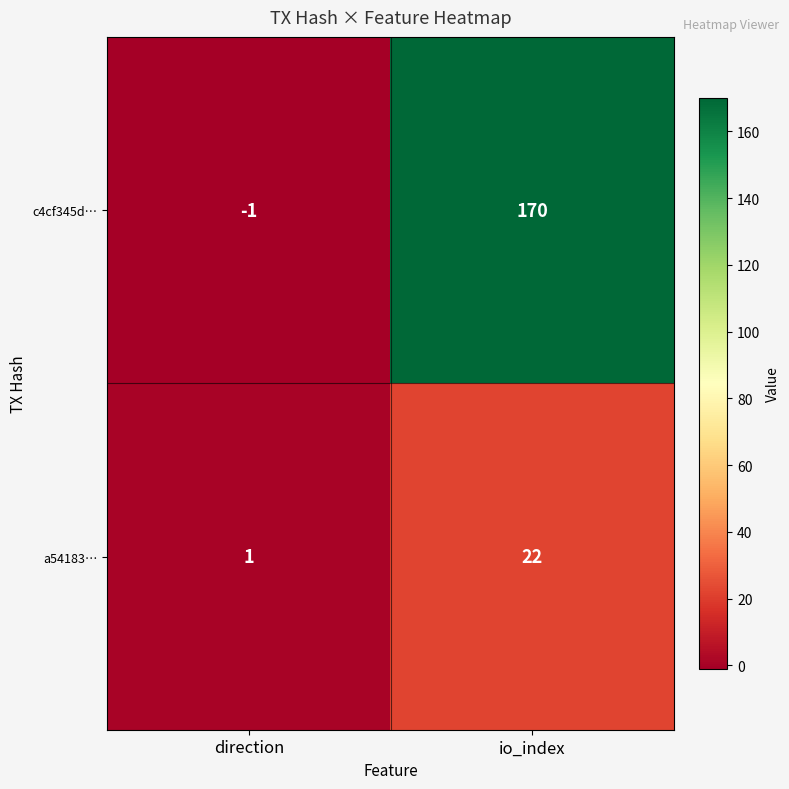

At how many categories does at least one series exceed 137?

1